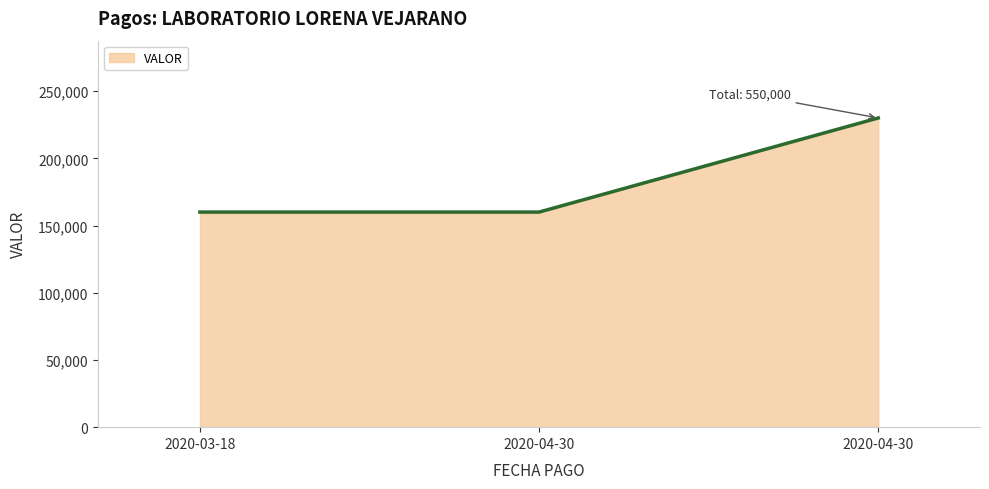

Does the chart display data point markers on the line(s)?

No